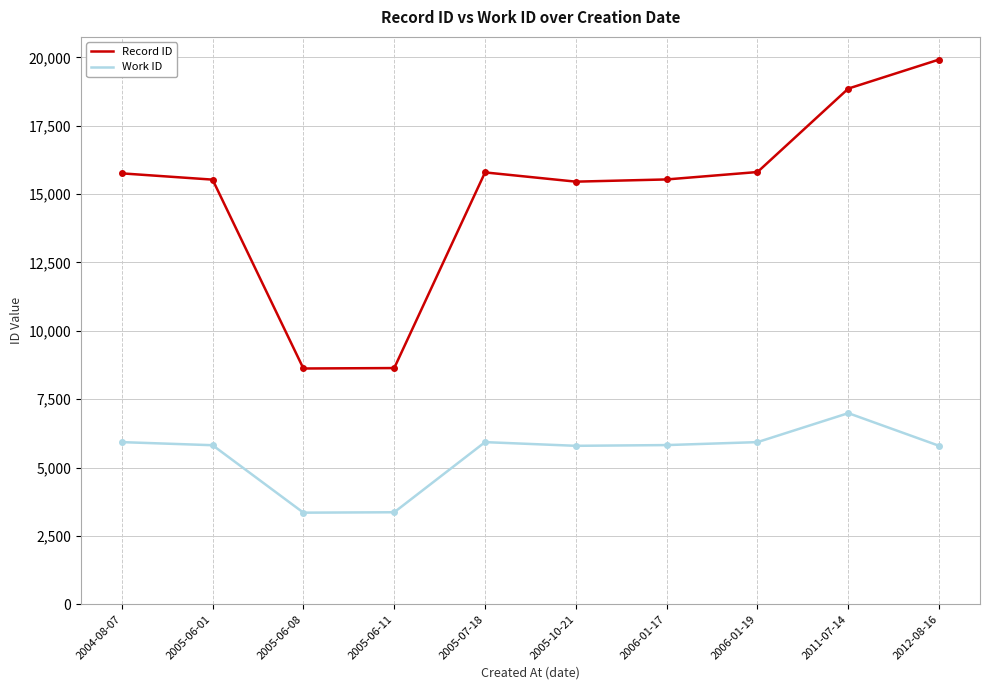

What is the total value across all series at 2006-01-19?

21739